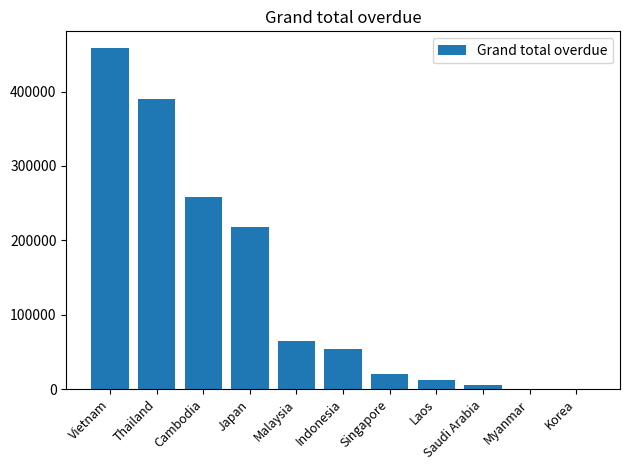

At which category does the chart reach its peak across all series?

Vietnam